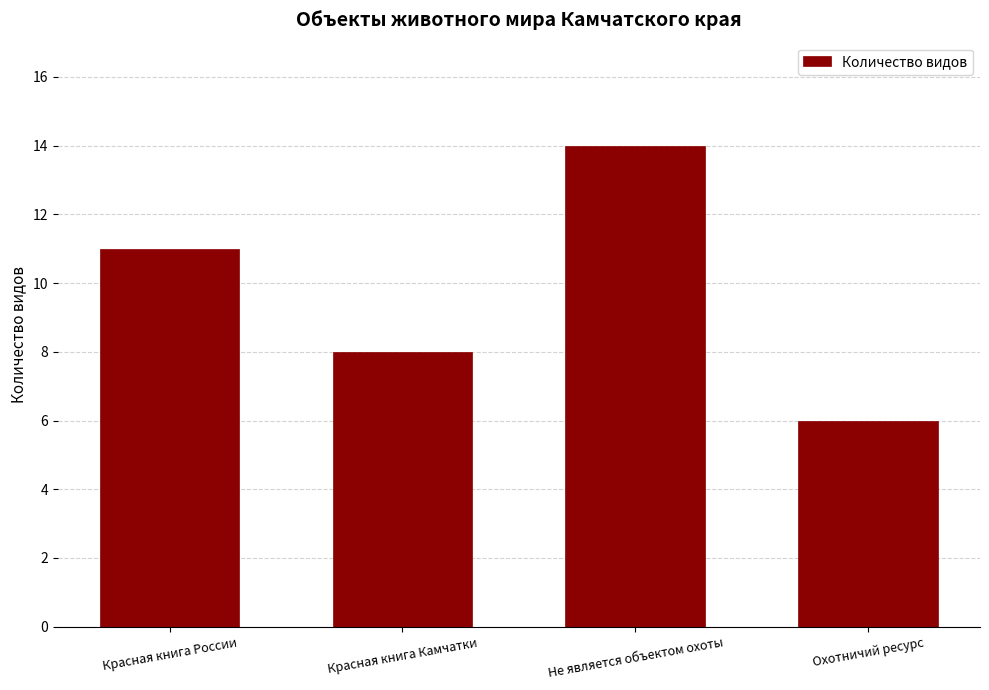

Reading right to left, extract all data points from this chart.

Охотничий ресурс=6	Не является объектом охоты=14	Красная книга Камчатки=8	Красная книга России=11